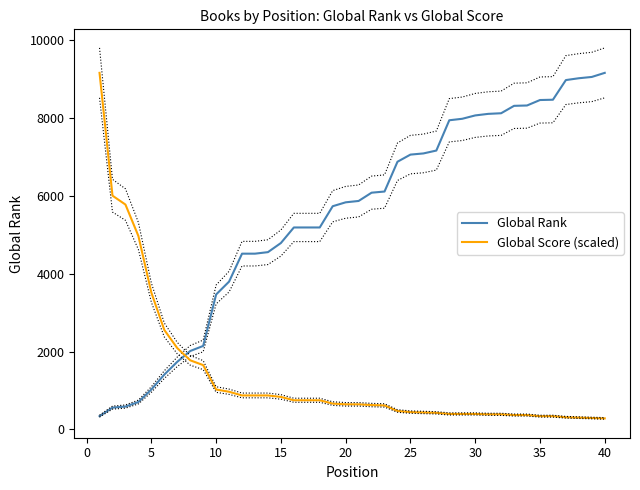

How many values in the Global Score (scaled) series are below 645?

19